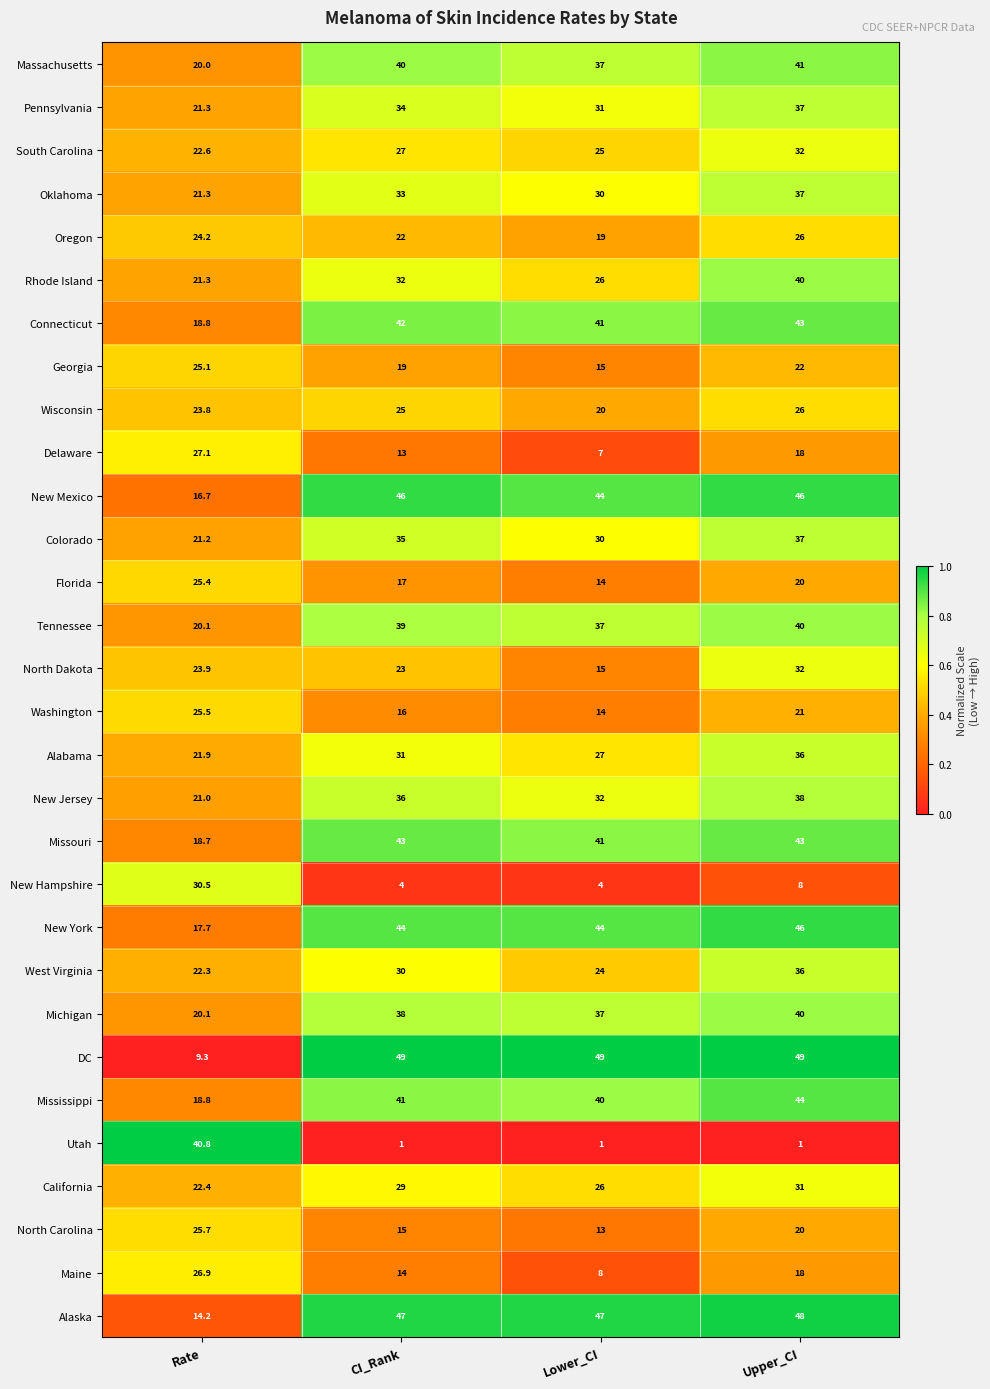

What is the difference between the maximum and second lowest values in the North Carolina series?

10.7